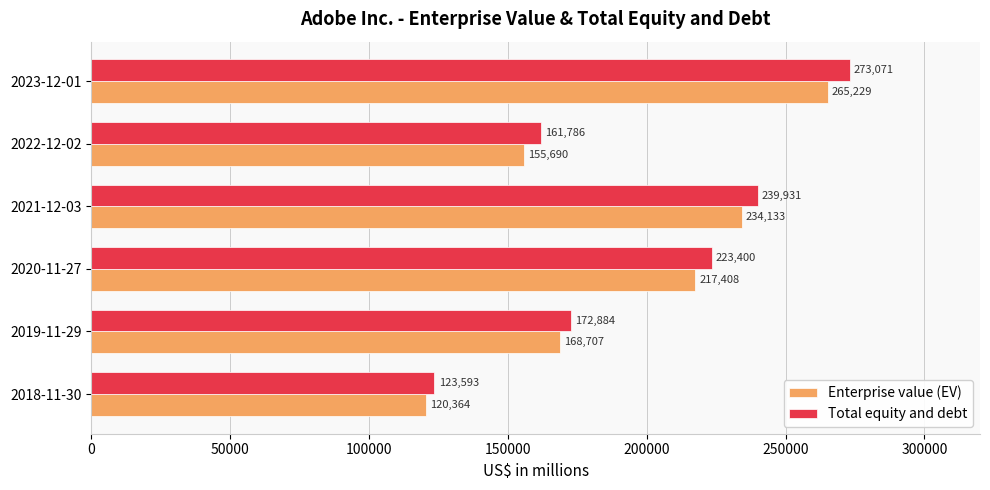

What is the difference between the highest and lowest values at 2020-11-27?

5992